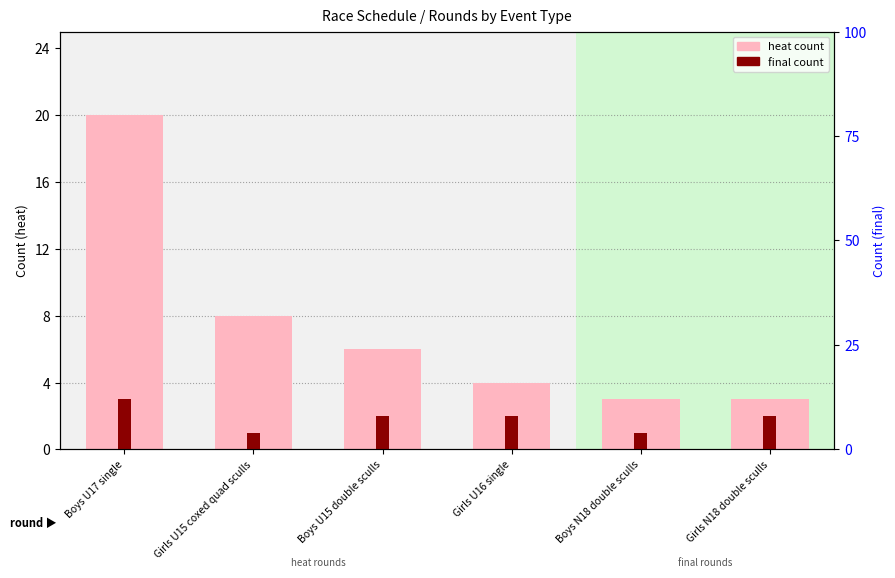

At which category is the sum across all series the highest?

Boys U17 single